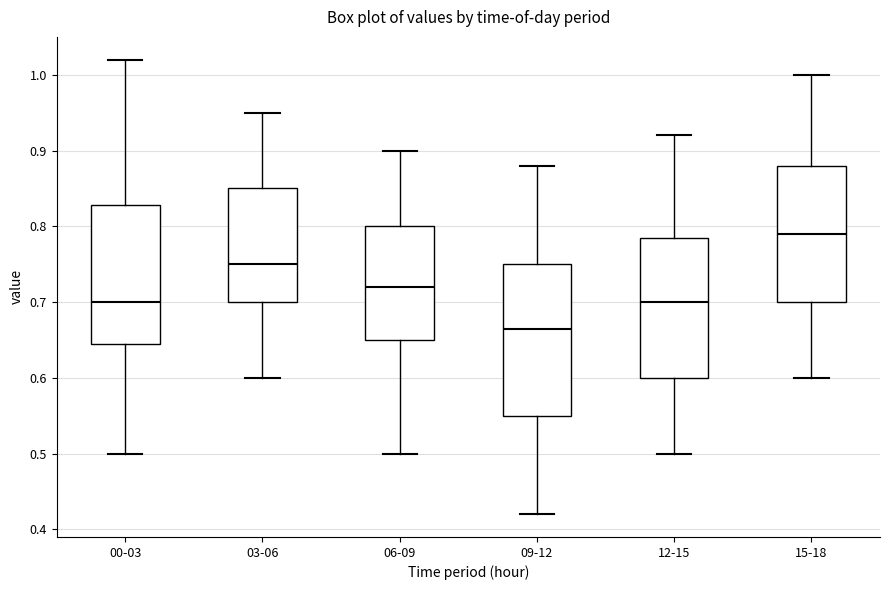

Where does the median line of the box for 09-12 sit on the y-axis? The values are not printed on the chart, so give them approximately, as read against the axis.

0.67